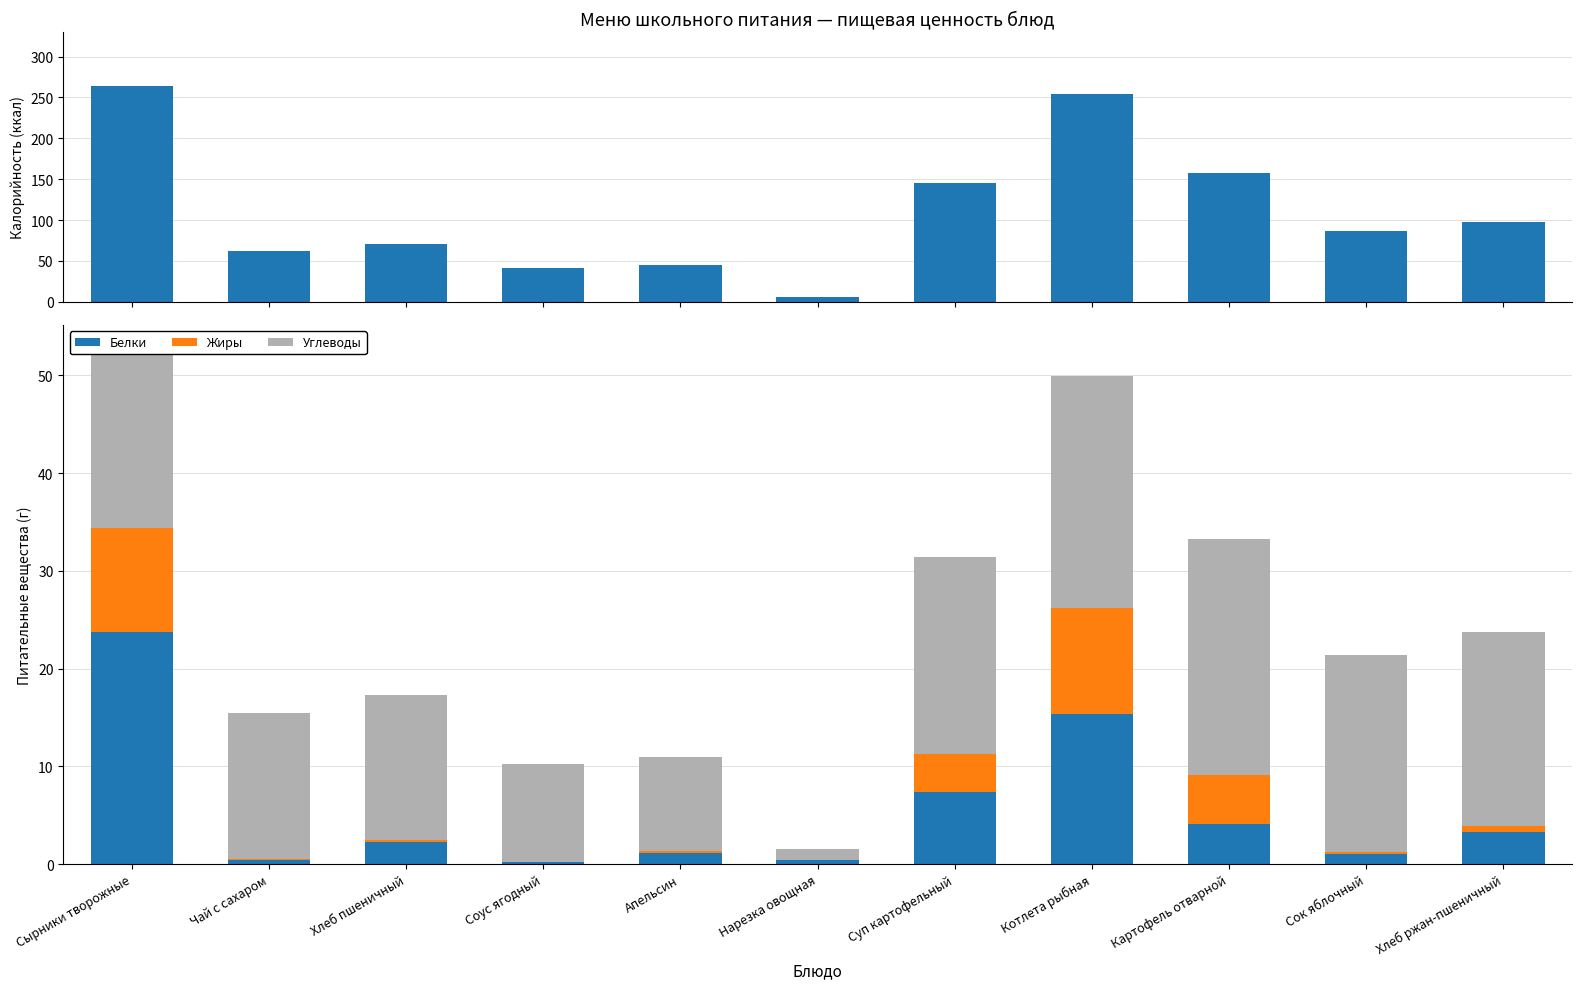

What is the sum of the Углеводы values at Сок яблочный and Суп картофельный?

40.3